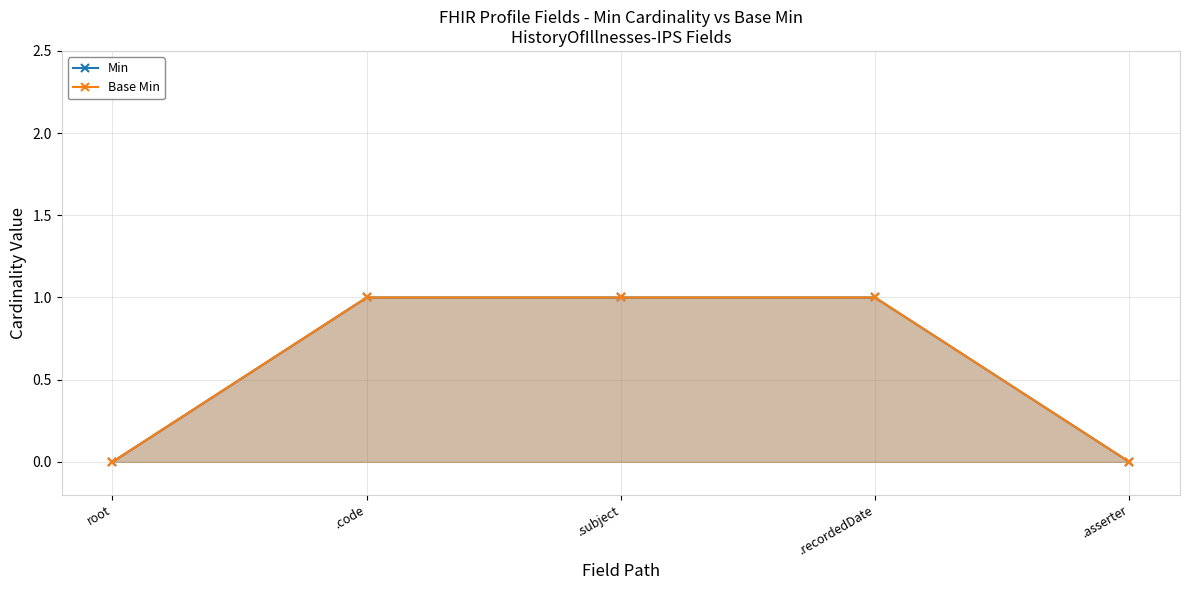

The value of Min at .subject is 0. True or false?

False